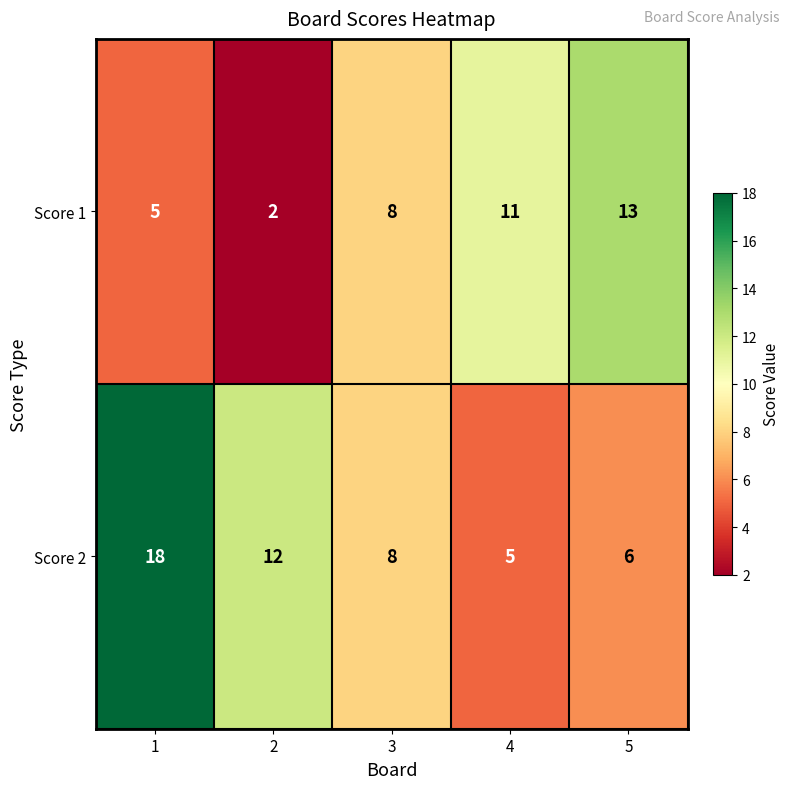

How many series are shown in this chart?

2